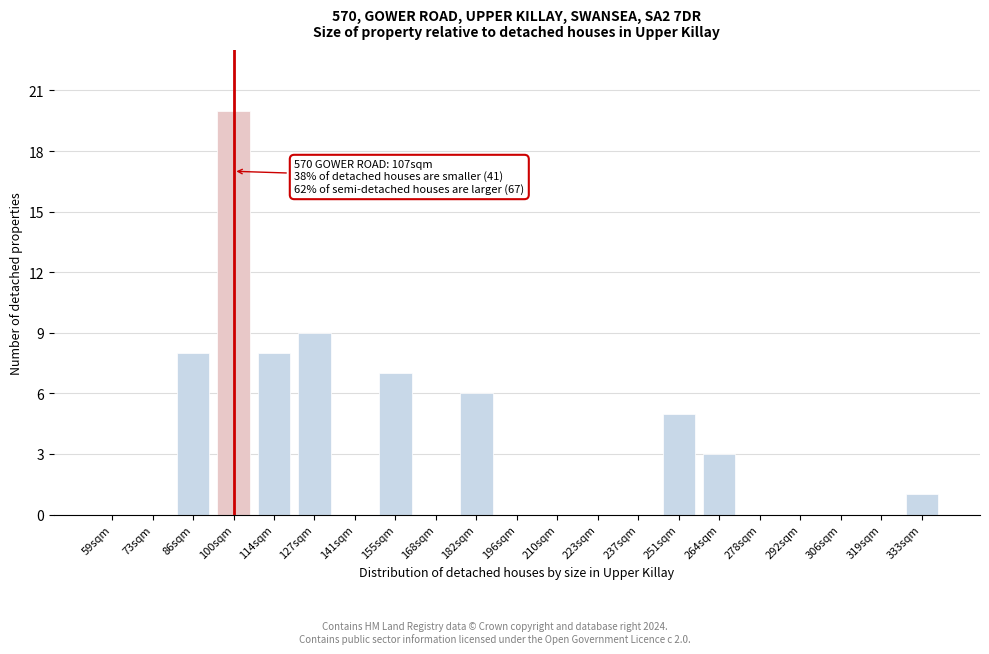

Reading left to right, extract all data points from this chart.

59sqm=0	73sqm=0	86sqm=8	100sqm=20	114sqm=8	127sqm=9	141sqm=0	155sqm=7	168sqm=0	182sqm=6	196sqm=0	210sqm=0	223sqm=0	237sqm=0	251sqm=5	264sqm=3	278sqm=0	292sqm=0	306sqm=0	319sqm=0	333sqm=1